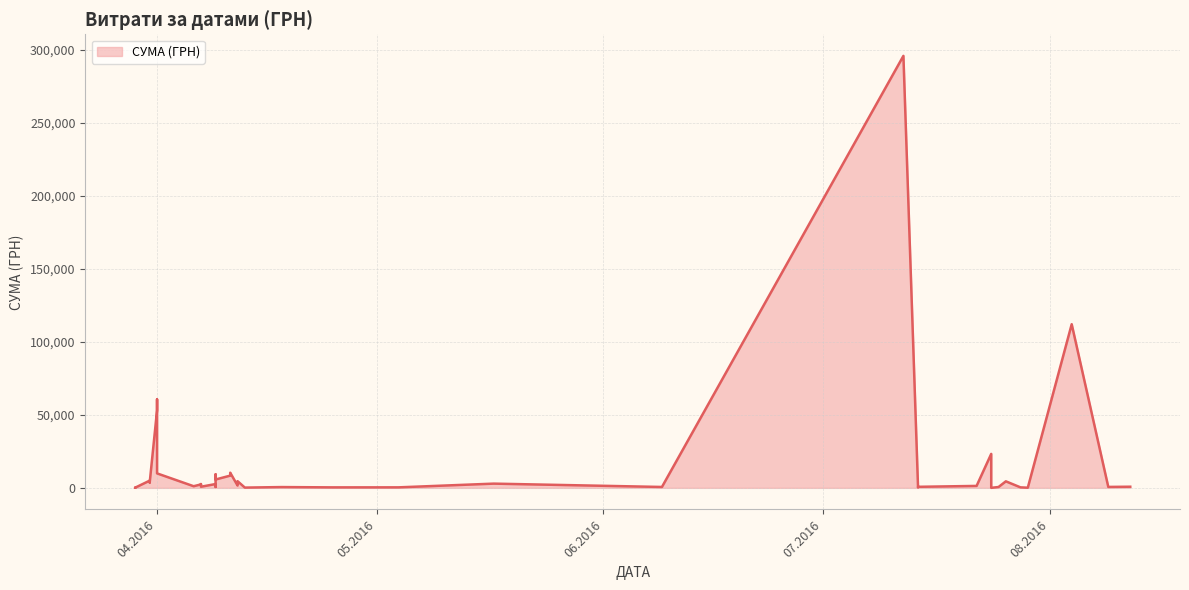

Read the value at 28.07.2016.

331.6